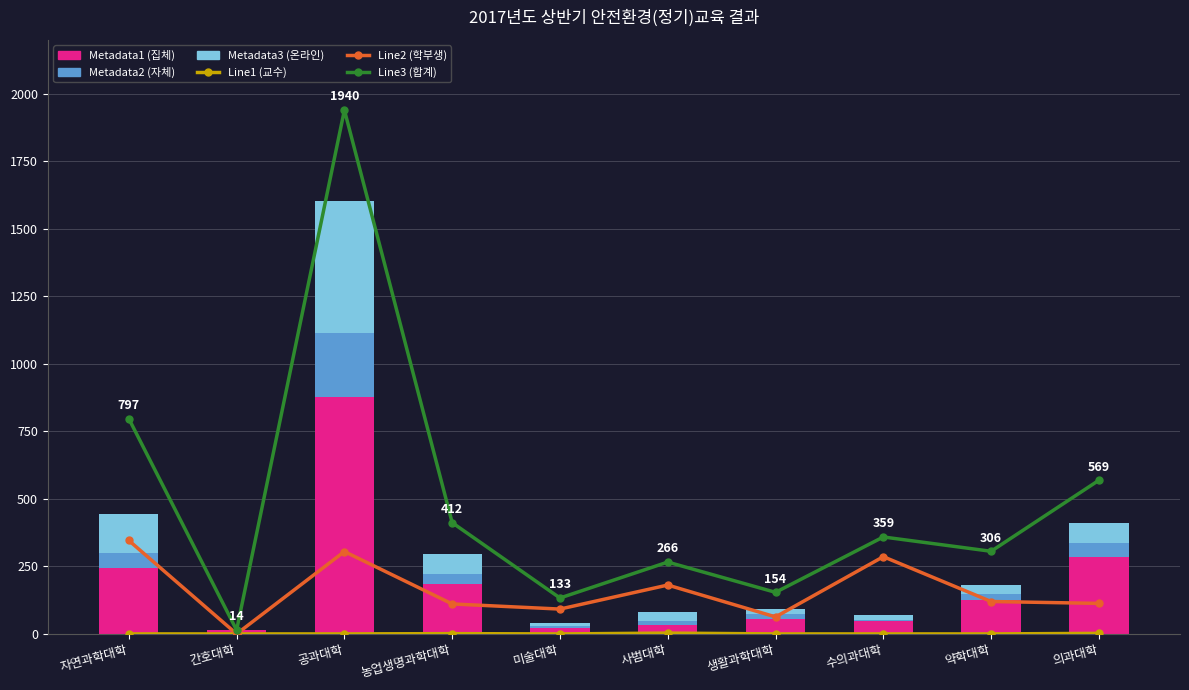

Reading left to right, list all the values displayed in this chart.

Line1 (교수): 0	0	0	1	0	3	0	0	0	2
Line2 (학부생): 346	0	305	111	92	181	63	286	120	113
Line3 (합계): 797	14	1940	412	133	266	154	359	306	569
Metadata1 (집체): 244	14	878	185	23	34	55	47	127	286
Metadata2 (자체): 54	0	237	38	8	15	18	5	21	51
Metadata3 (온라인): 145	0	489	73	10	32	18	19	34	73